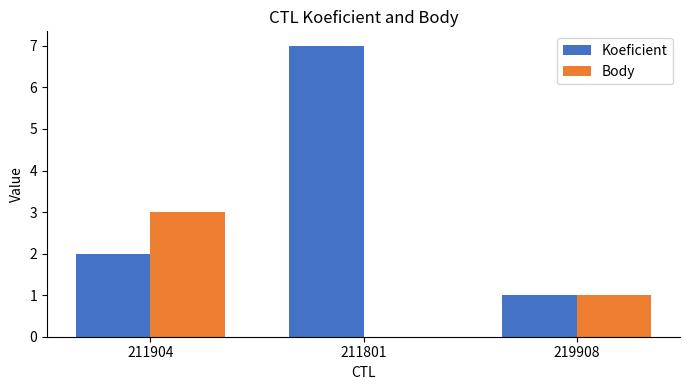

Read the Body value at 211904.

3